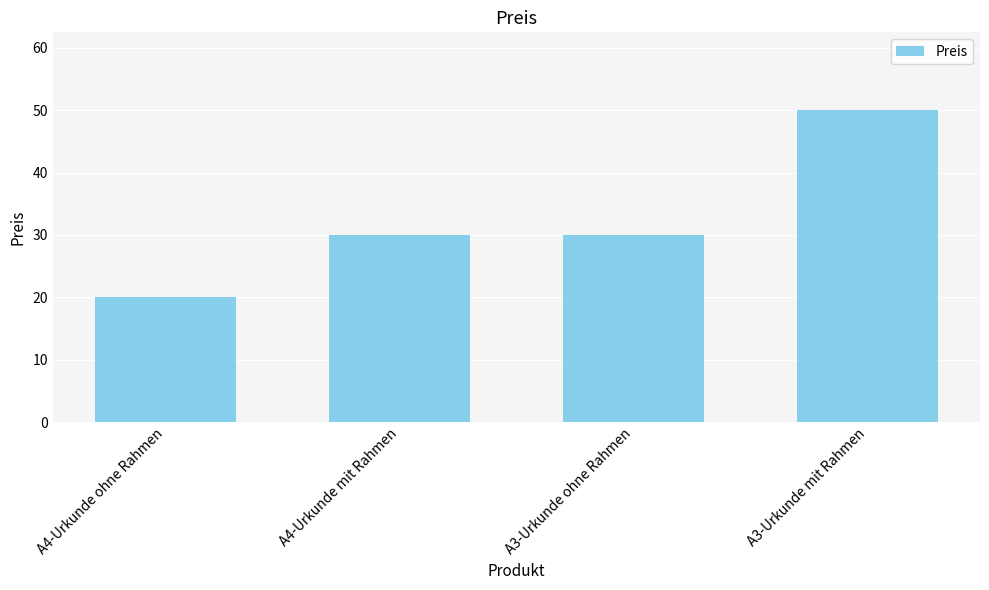

Which category has the highest value across all series?

A3-Urkunde mit Rahmen